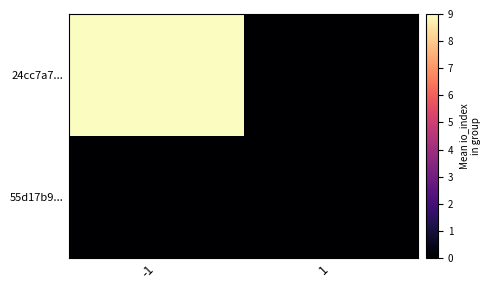

At -1, list the series in order from smallest to largest.

55d17b9..., 24cc7a7...